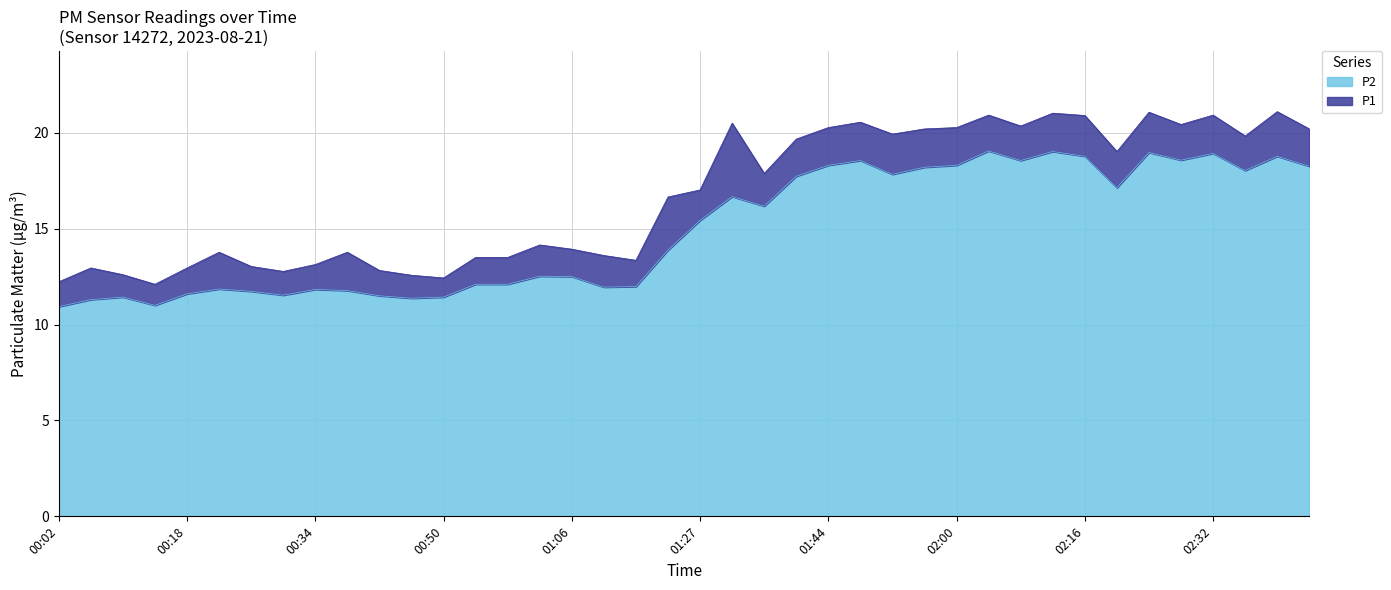

Where does the P2 series first go above 15?

01:27